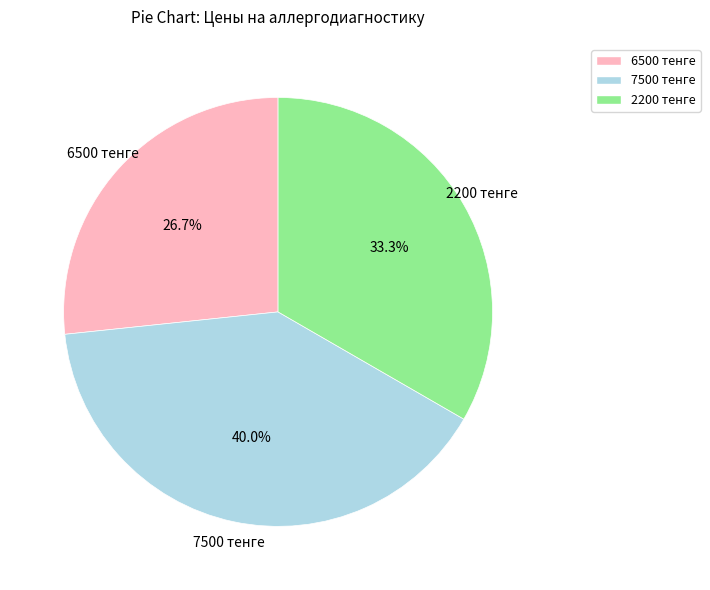

Is there a majority slice in this chart?

No